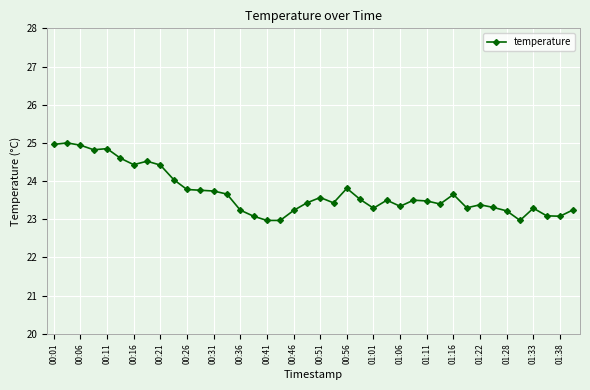

What is the difference between the maximum and minimum values?

2.0